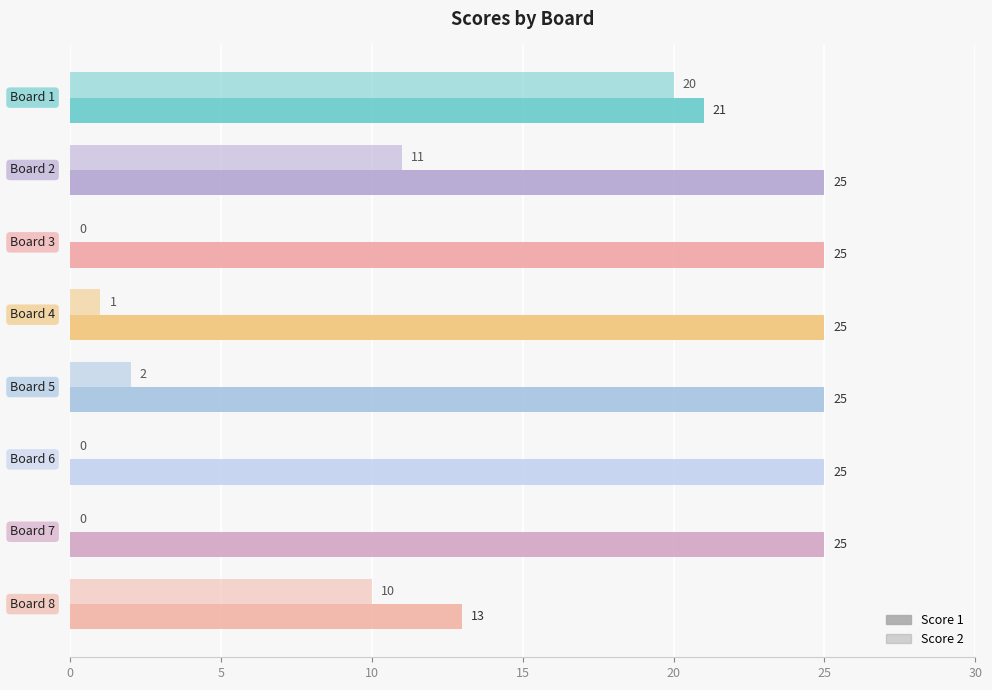

What is the difference between the second highest and minimum values in the Score 2 series?

11